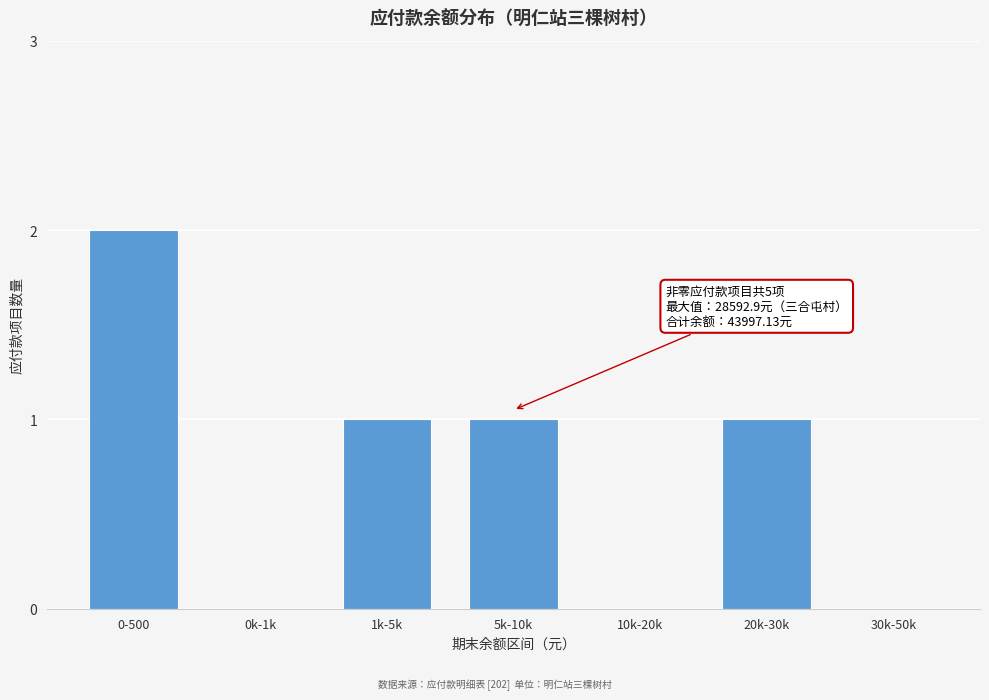

Reading right to left, extract all data points from this chart.

30k-50k=0	20k-30k=1	10k-20k=0	5k-10k=1	1k-5k=1	0k-1k=0	0-500=2